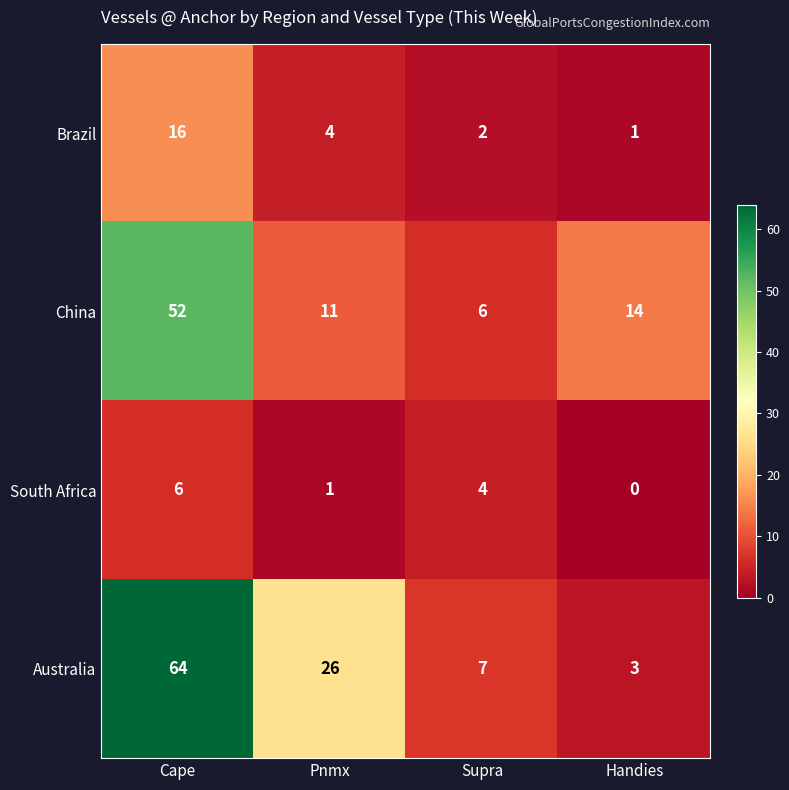

Count the number of categories in the chart.

4